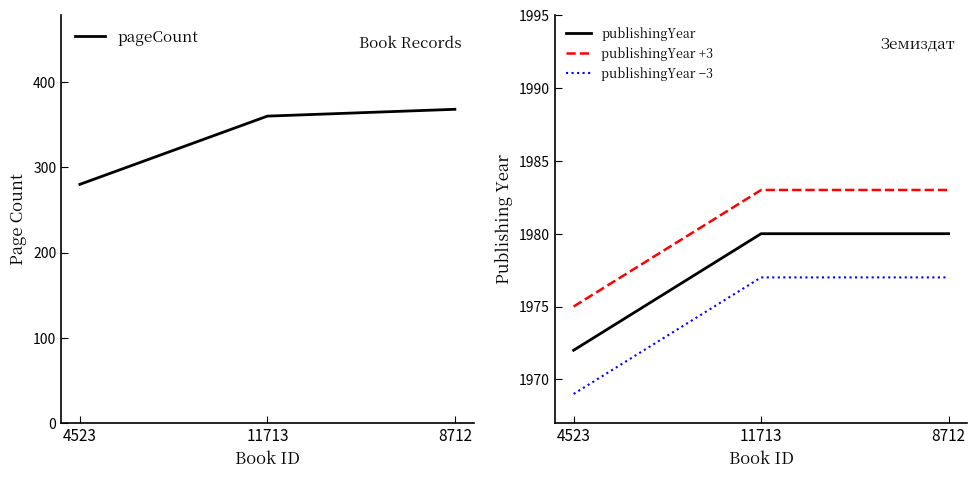

At which category is the sum across all series the highest?

8712